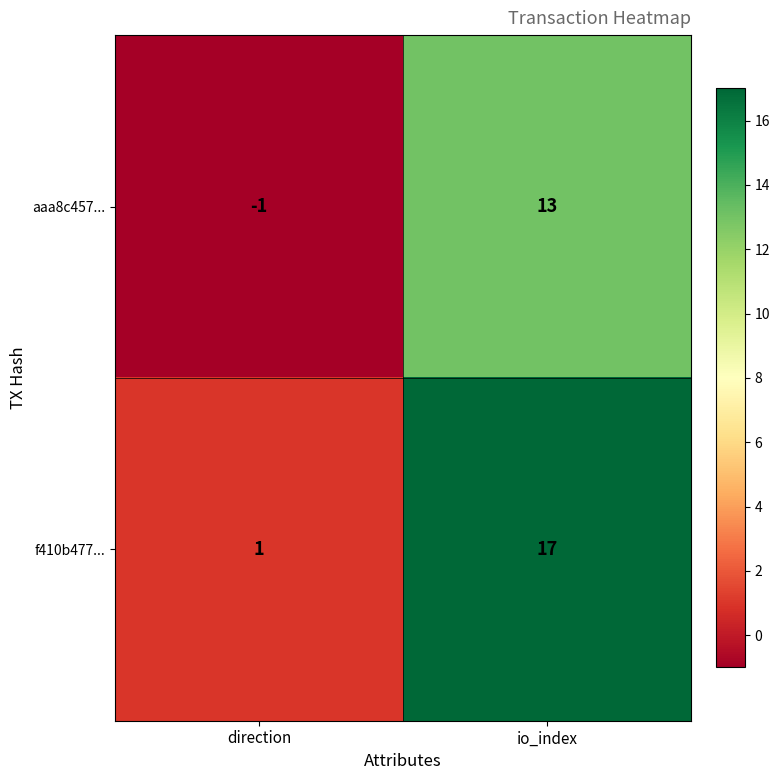

Which series changed the most between direction and io_index?

f410b477...